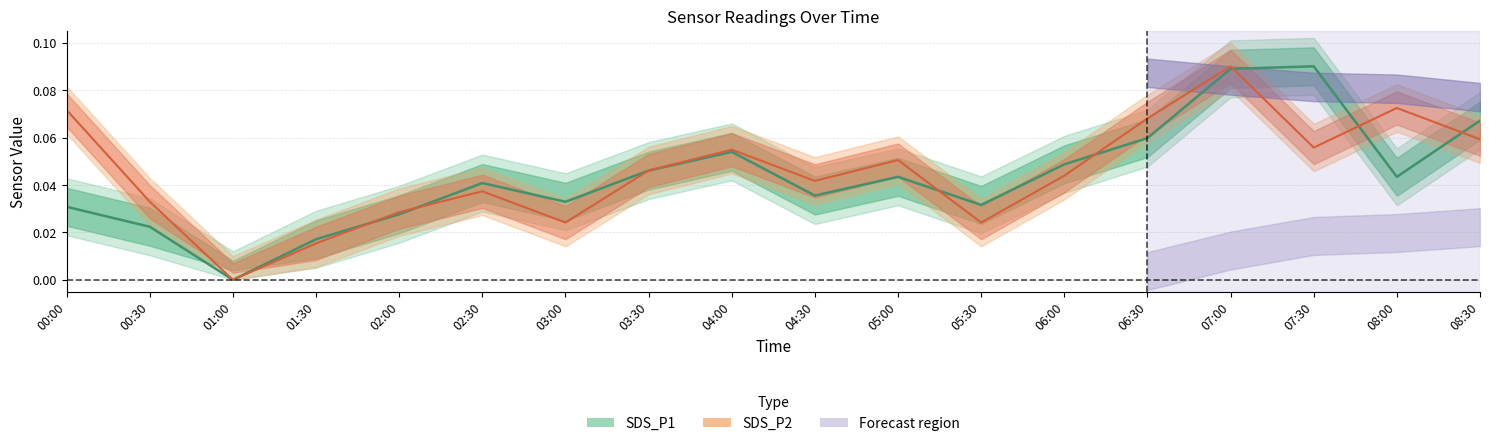

What is the difference between the second highest and minimum values in the SDS_P2 series?

0.1